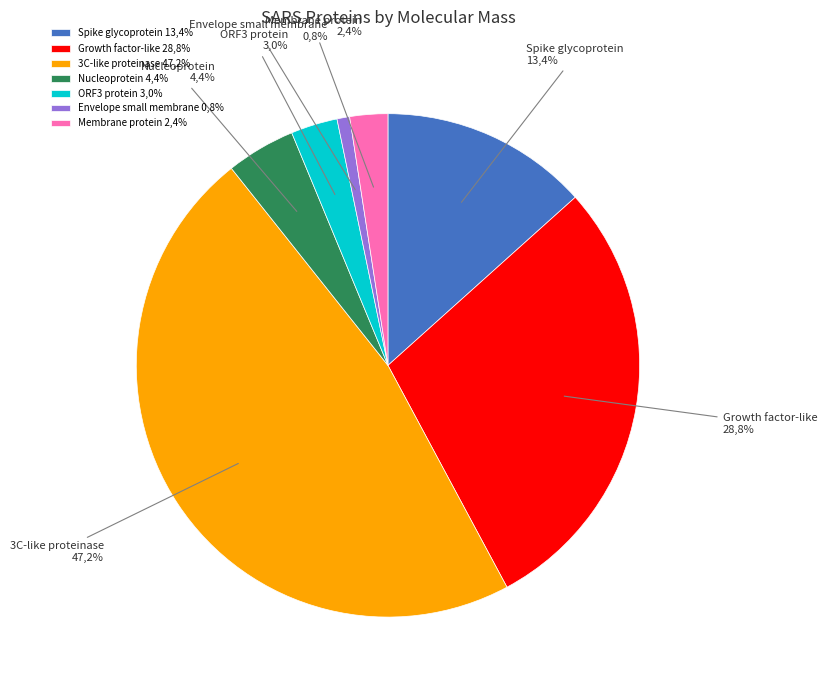

How many slices are in this pie chart?

7